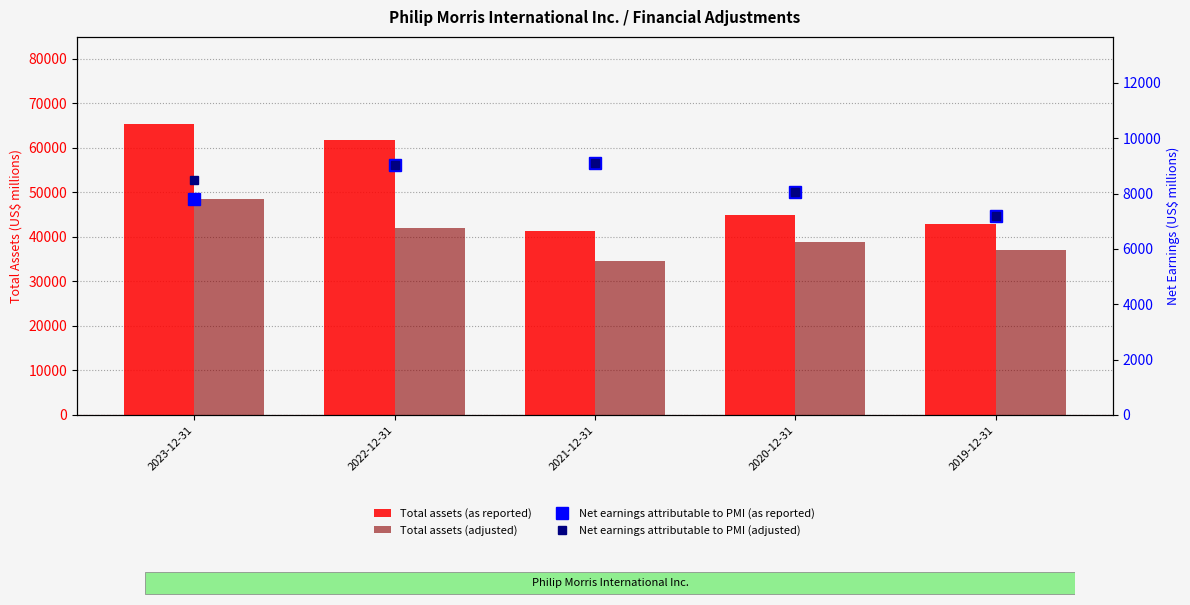

Reading left to right, list all the values displayed in this chart.

Total assets (as reported): 65304	61681	41290	44815	42875
Total assets (adjusted): 48525	42026	34610	38851	37017
Net earnings attributable to PMI (as reported): 7813	9048	9109	8056	7185
Net earnings attributable to PMI (adjusted): 8478	9048	9109	8056	7185